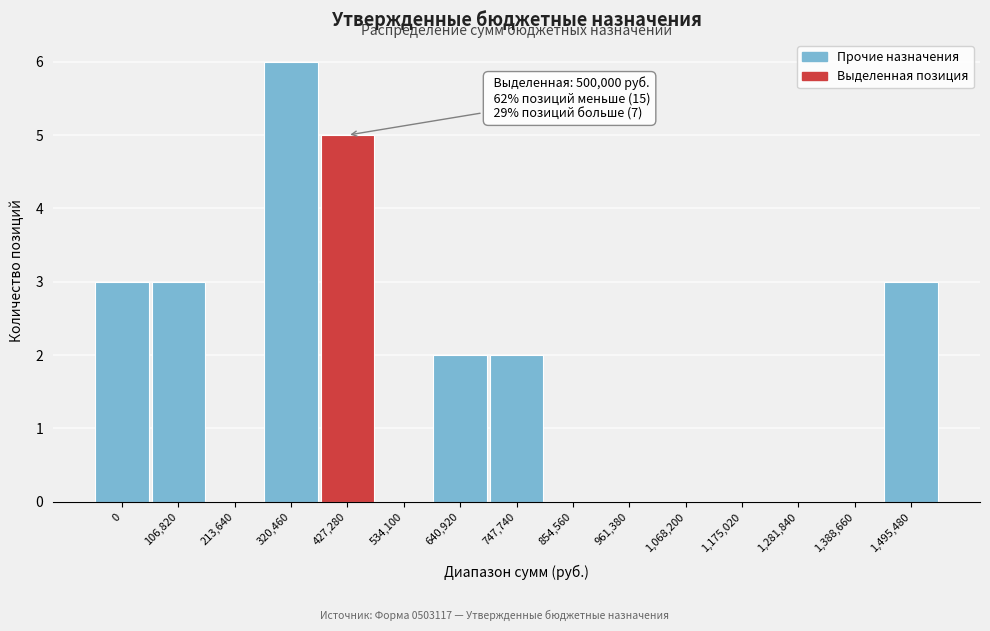

Reading right to left, what are all the values shown in this chart?

1,495,480=3	1,388,660=0	1,281,840=0	1,175,020=0	1,068,200=0	961,380=0	854,560=0	747,740=2	640,920=2	534,100=0	427,280=5	320,460=6	213,640=0	106,820=3	0=3